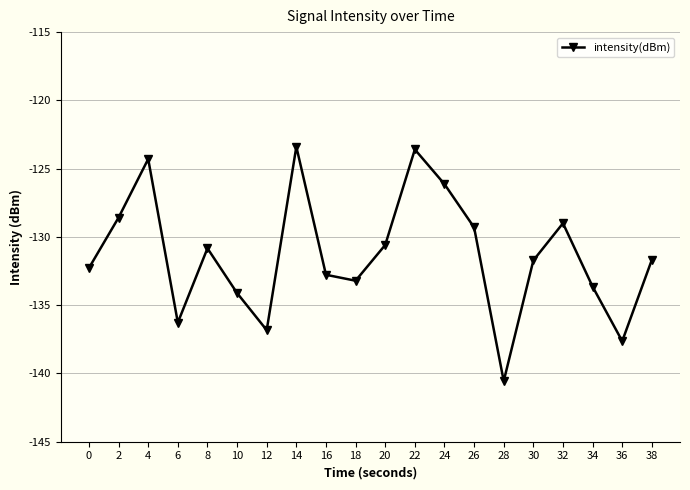

How many points are lower than both their immediate neighbors (excluding endpoints)?

5